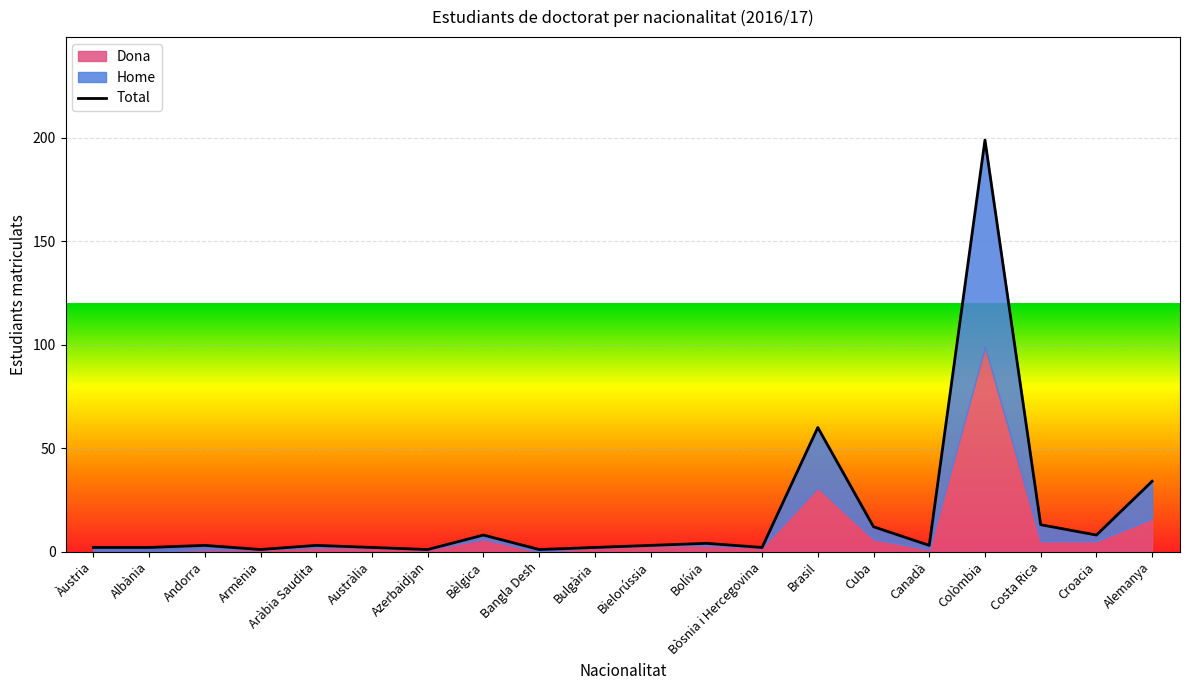

What position from the right is Alemanya?

1